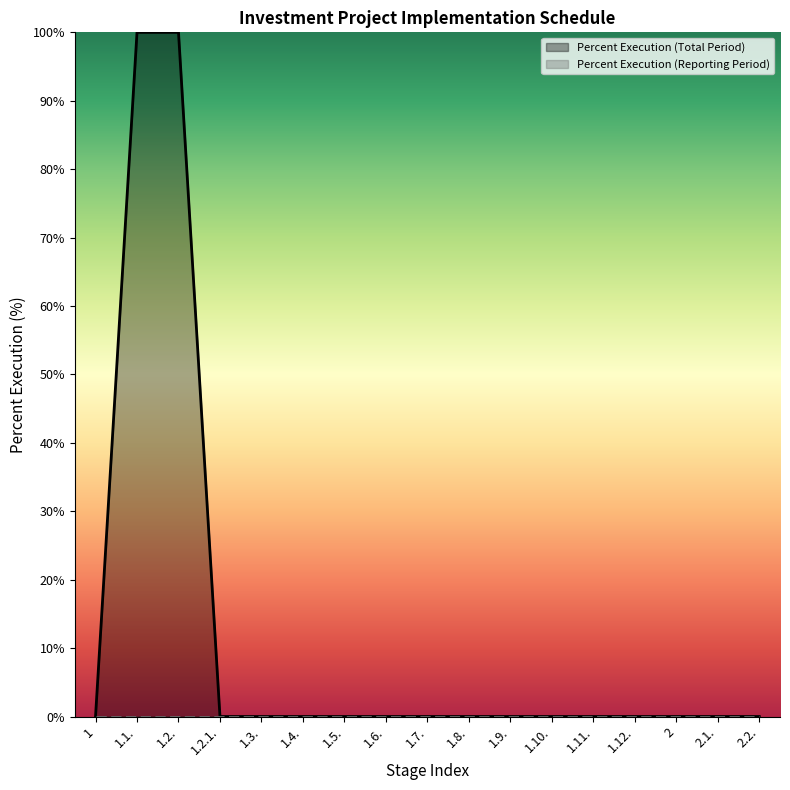

Does the chart display data point markers on the line(s)?

No